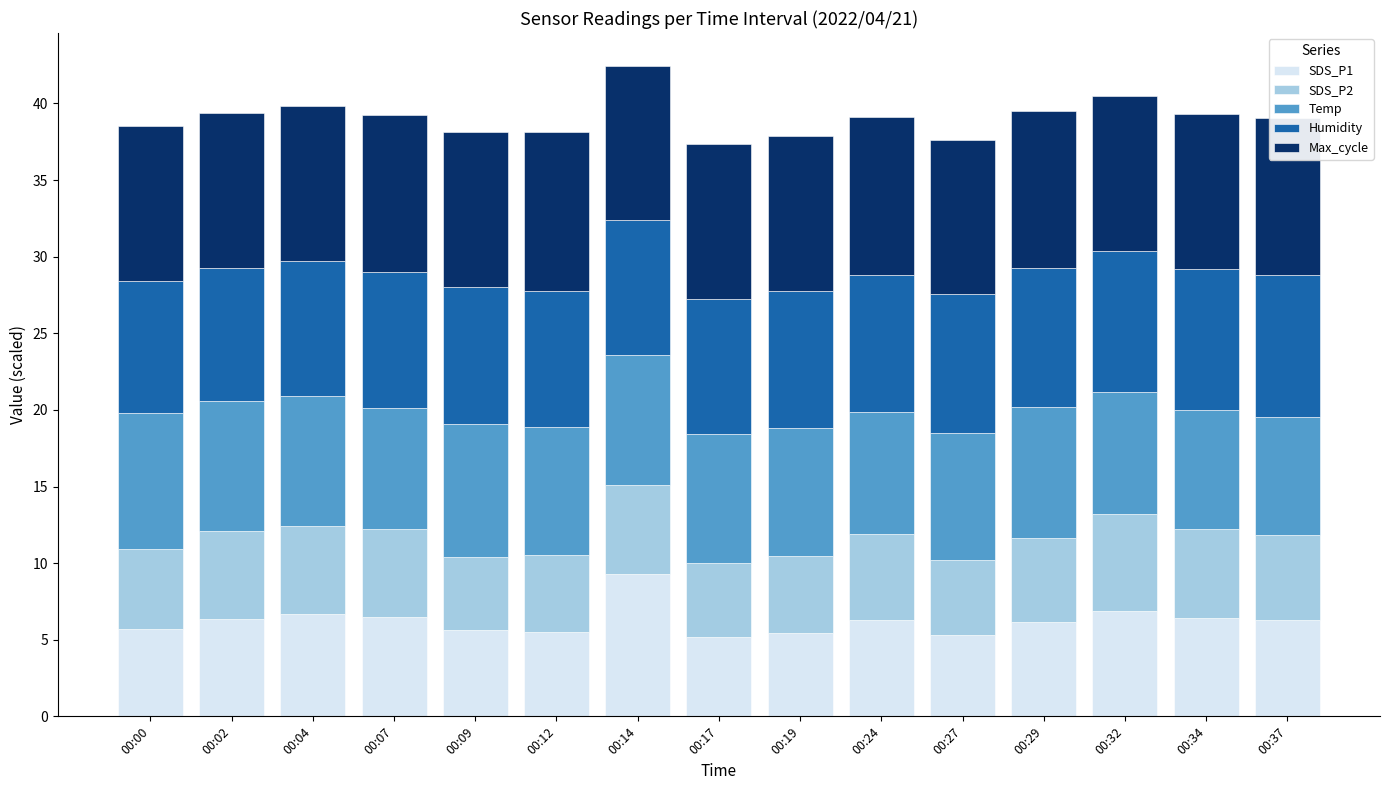

What is the lowest value of the SDS_P1 series?

5.2